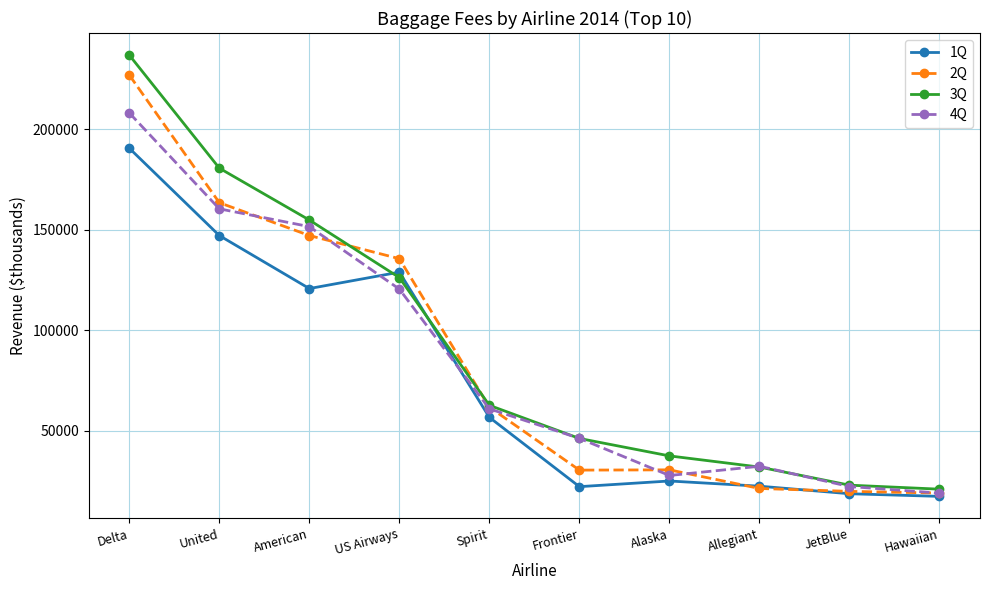

Is it true that 3Q equals 22888 at JetBlue?

True